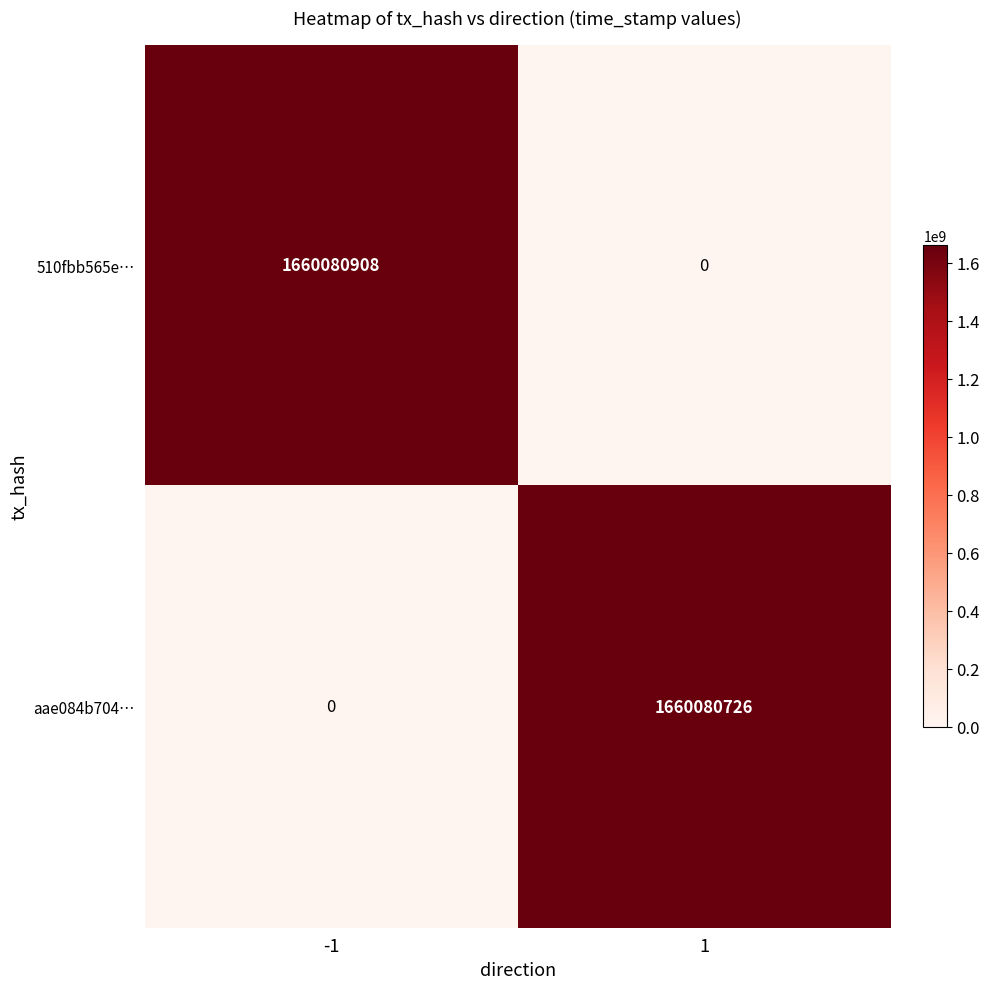

Rank the categories by 510fbb565e… value from highest to lowest.

-1, 1